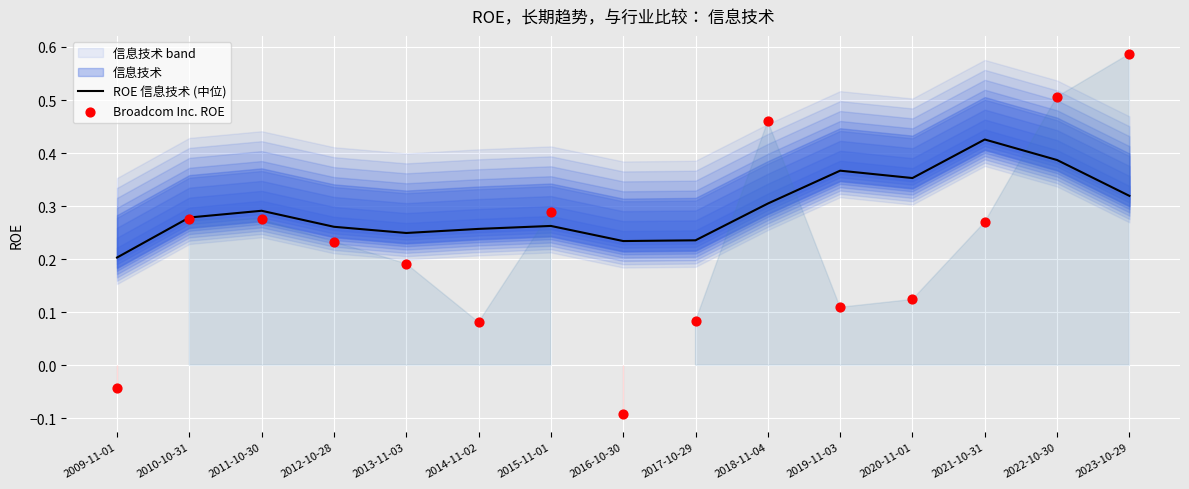

What is the total value across all series at 2022-10-30?

0.9